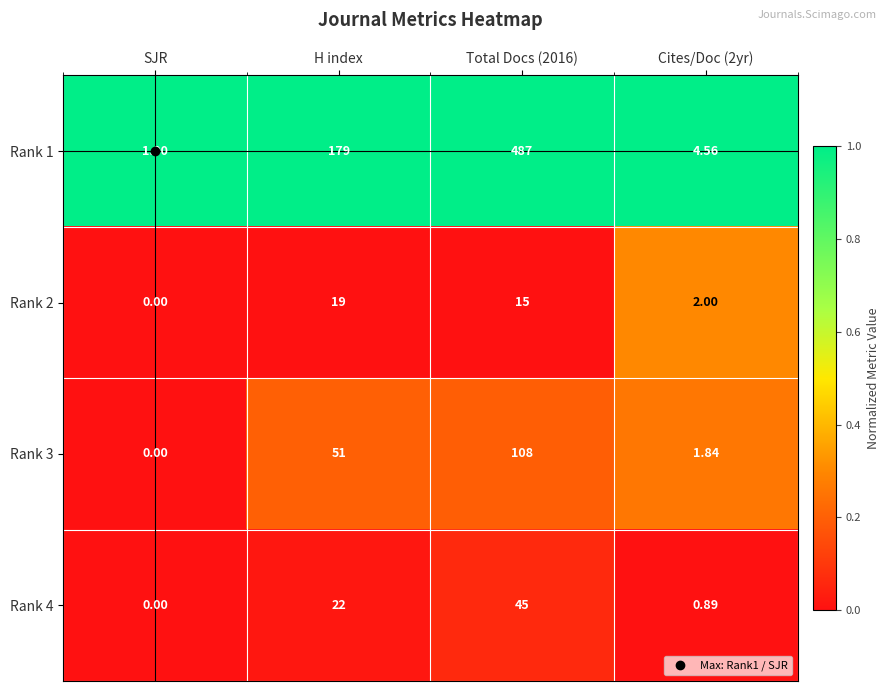

Where is Rank 4 nearest to the value 22?

H index